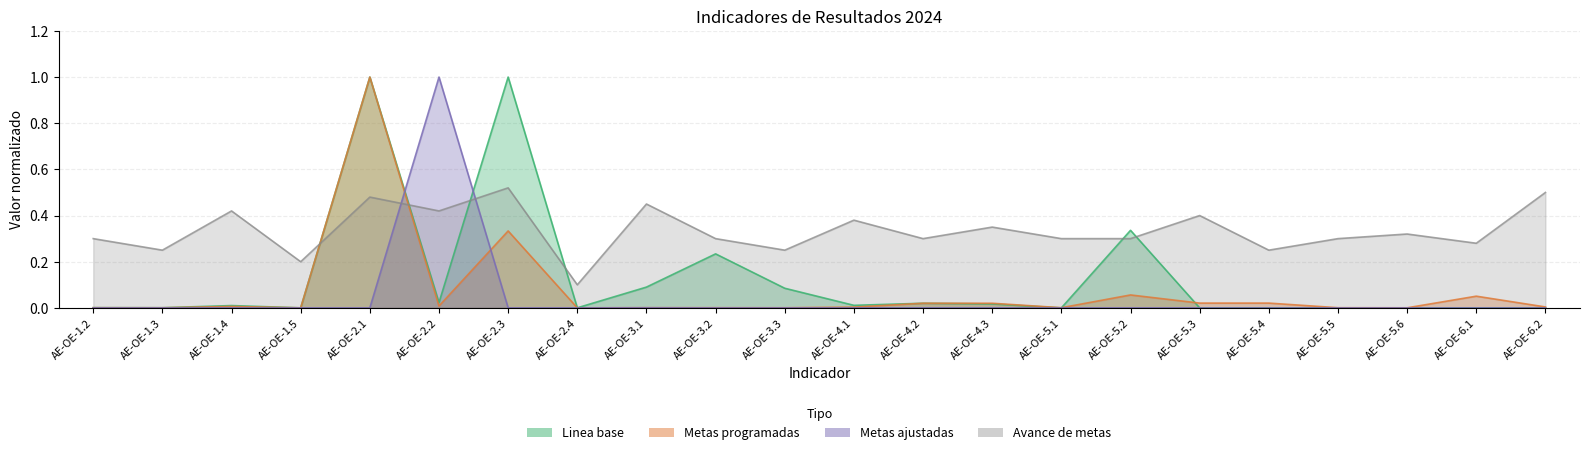

Which has a higher value, AE-OE-5.1 or AE-OE-4.3?

AE-OE-4.3